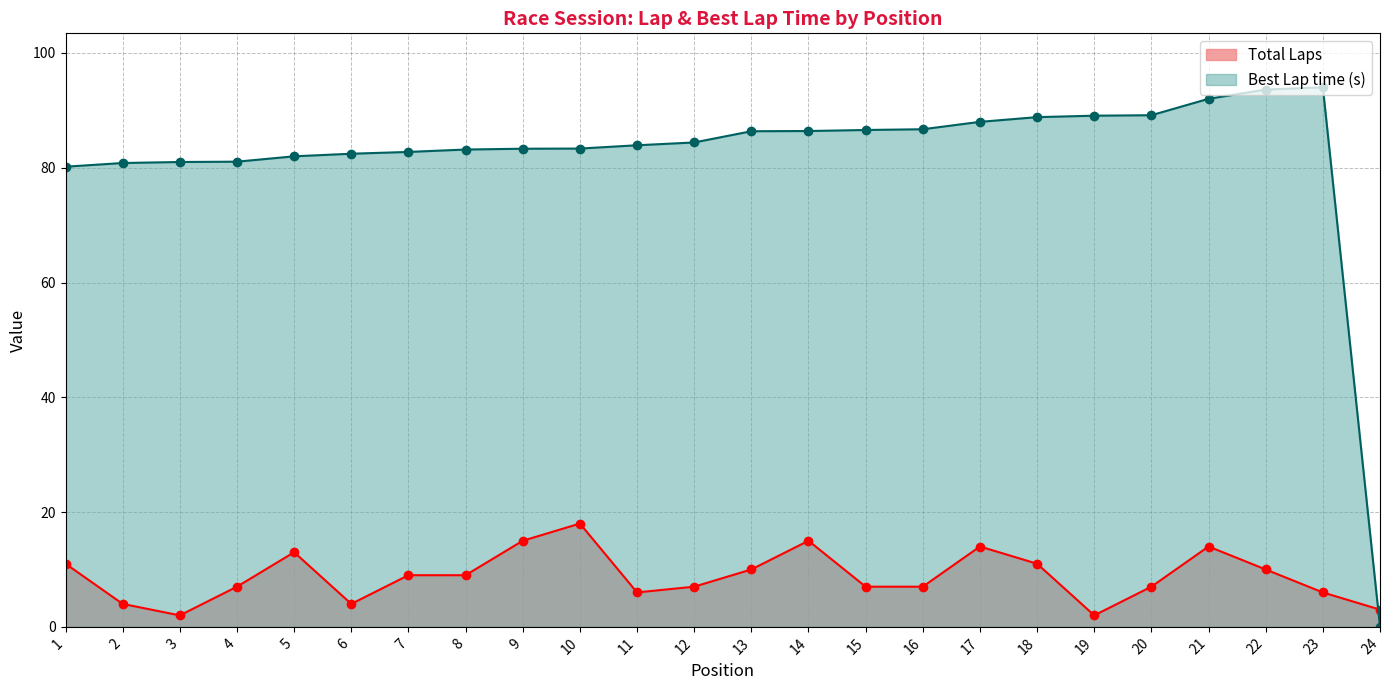

How many interior local valleys does the Total Laps series have?

4